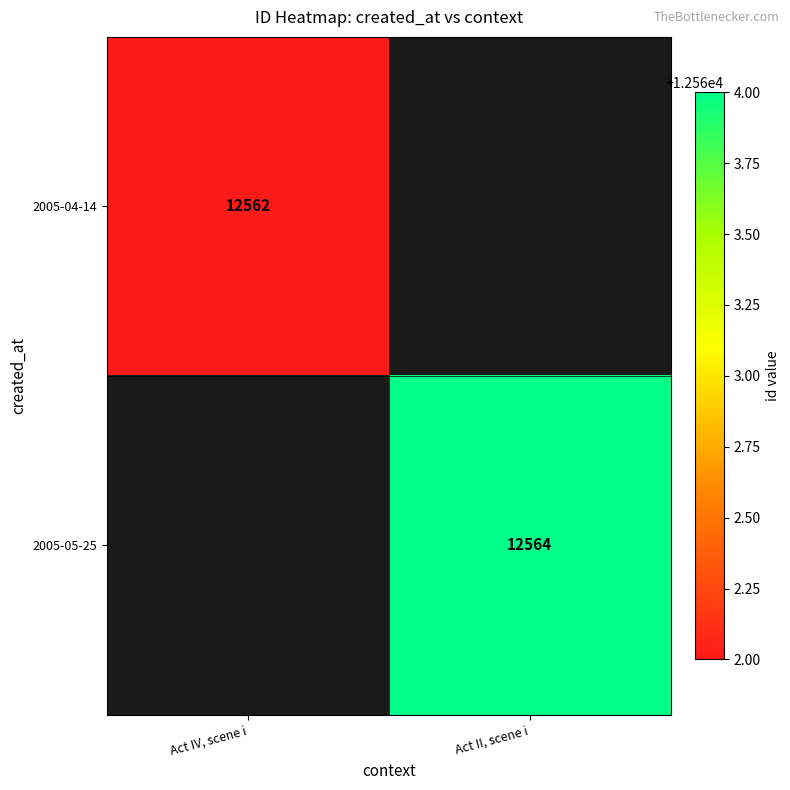

Is it true that 2005-04-14 equals 12562 at Act IV, scene i?

True